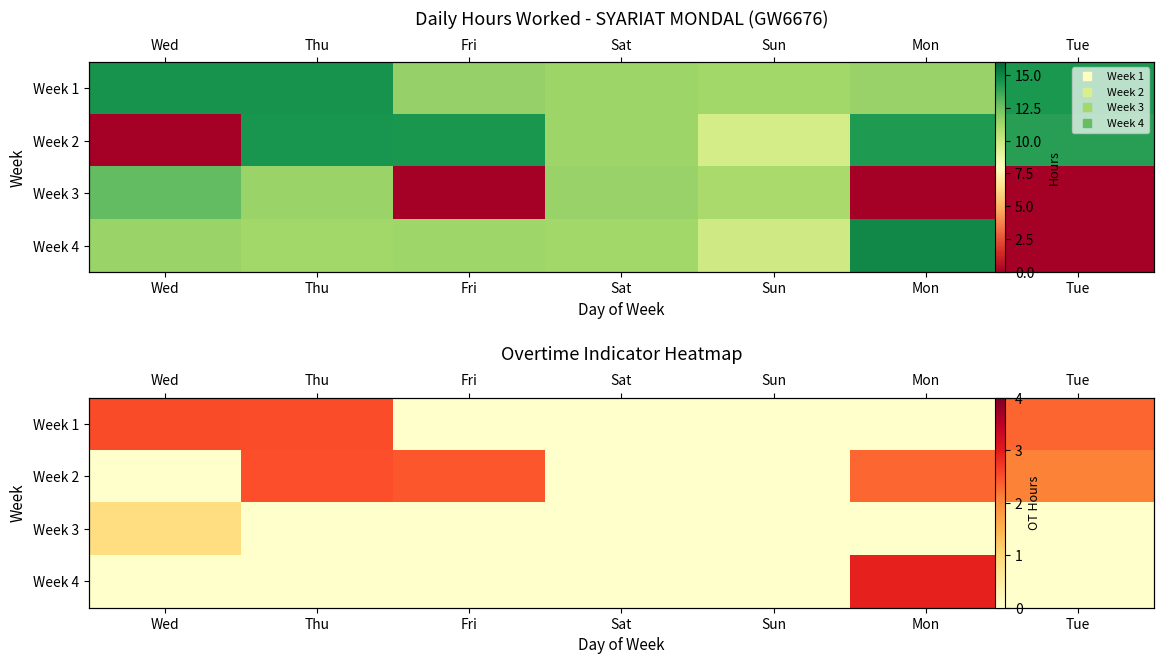

True or false: Week 1 has a value of -1.5 at Mon.

False